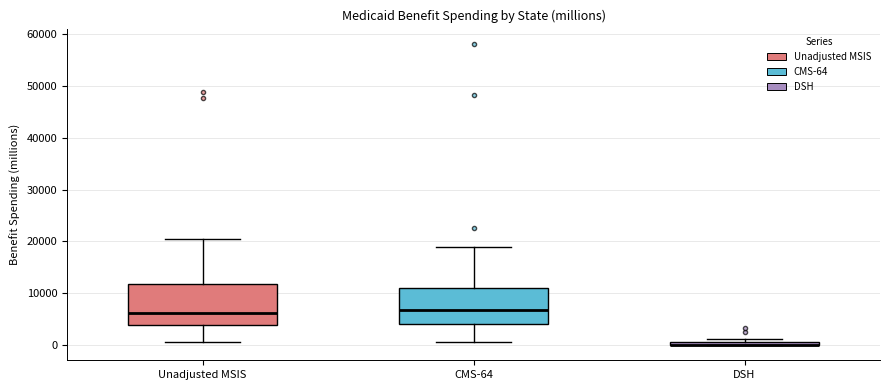

Where is the lower edge of the box for Unadjusted MSIS on the y-axis? The values are not printed on the chart, so give them approximately, as read against the axis.

4000